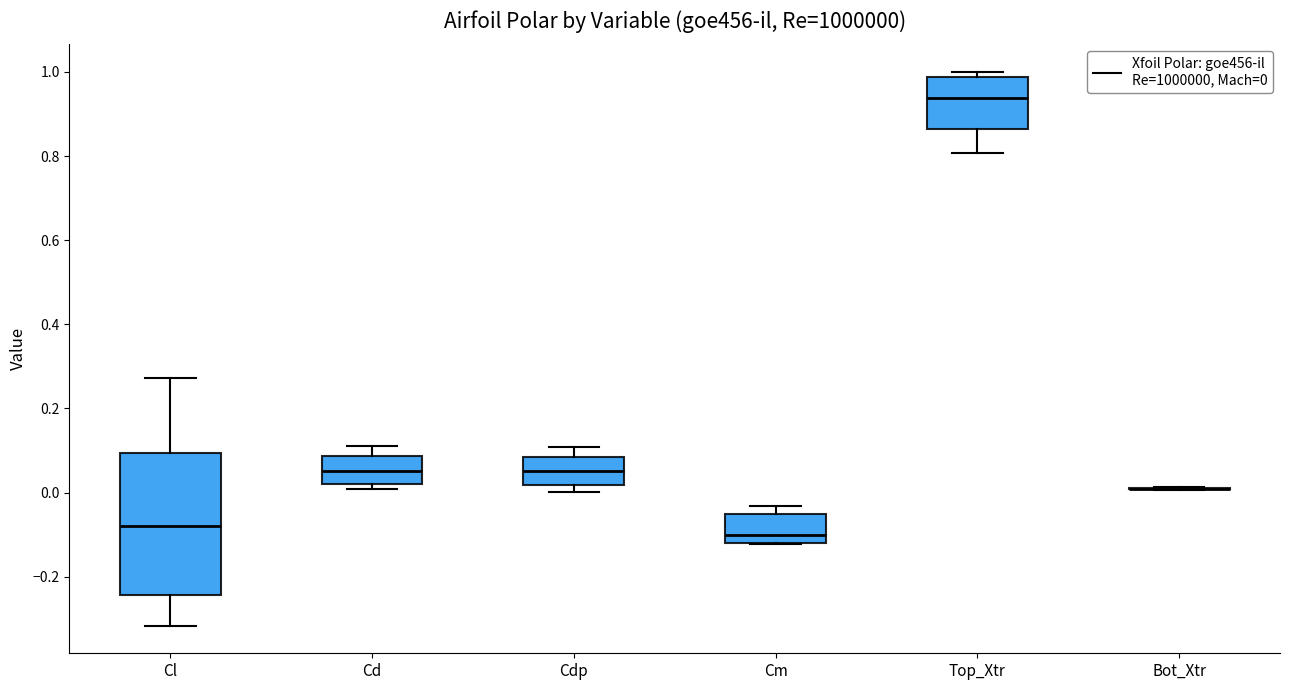

Where does the median line of the box for Cl sit on the y-axis? The values are not printed on the chart, so give them approximately, as read against the axis.

-0.08